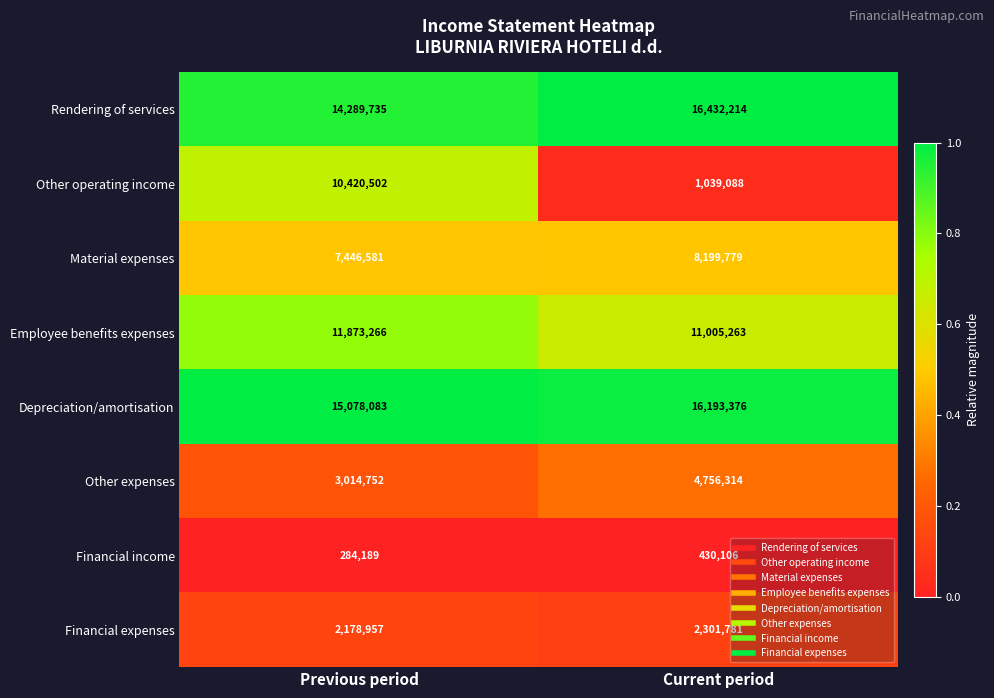

Which series has the largest range (max minus min)?

Other operating income